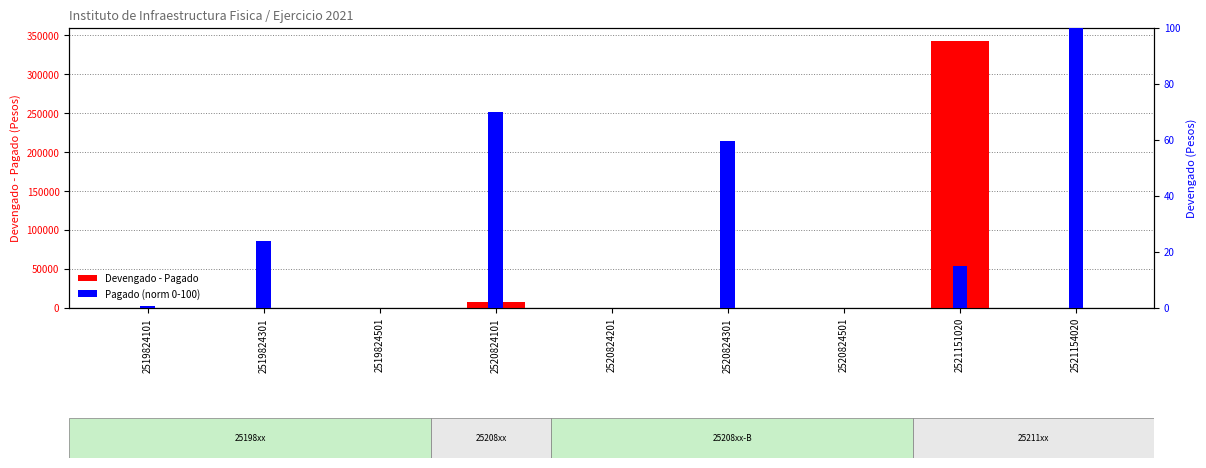

What is the average value of the Devengado - Pagado series?

38881.6